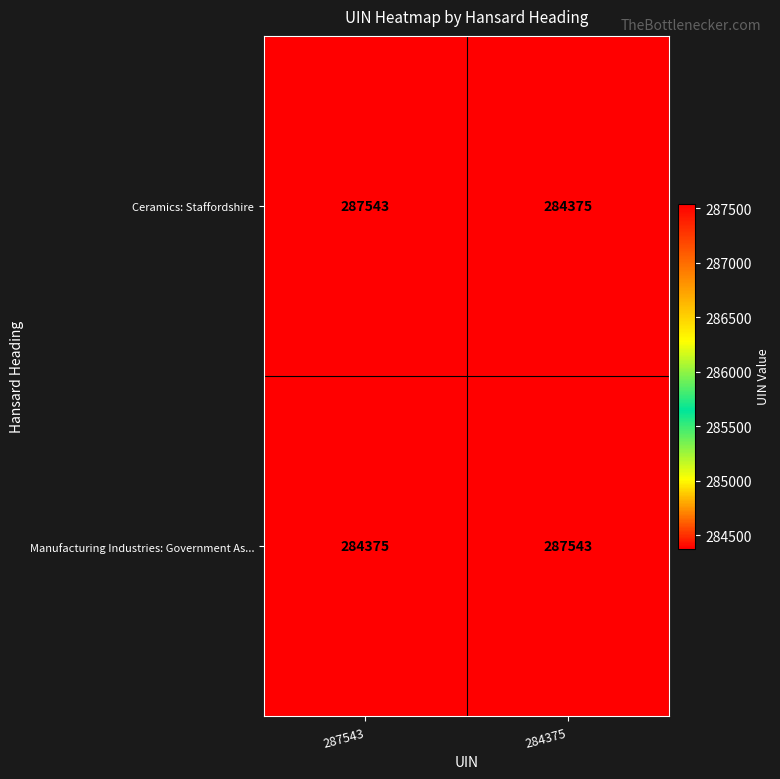

What is the average value of the Ceramics: Staffordshire series?

285959